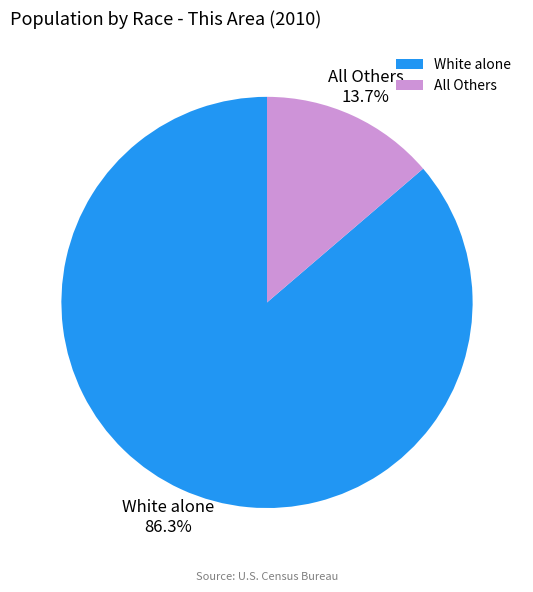

Count the number of slices in the pie.

2